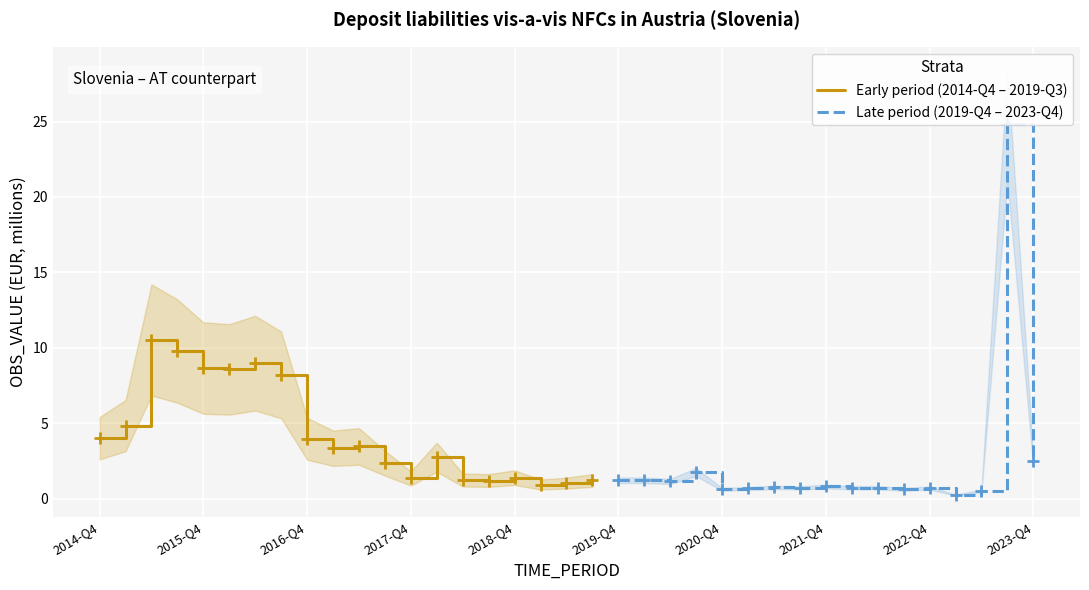

What is the ratio of the value at 2019-Q3 to the value at 2016-Q4?

0.3